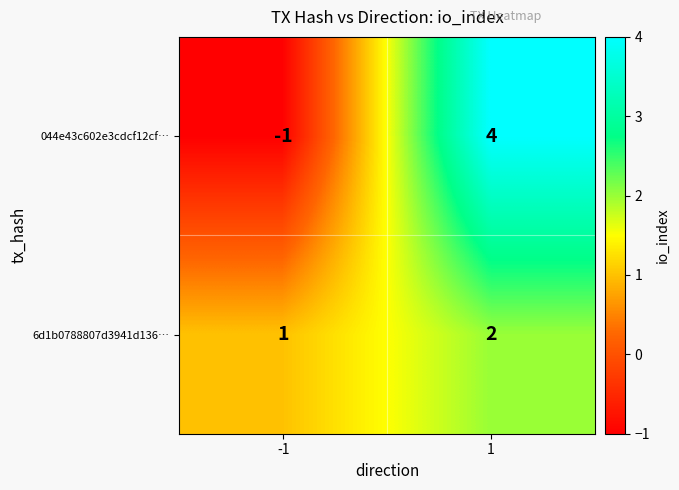

The 6d1b0788807d3941d136… series shows 2 at -1. True or false?

False